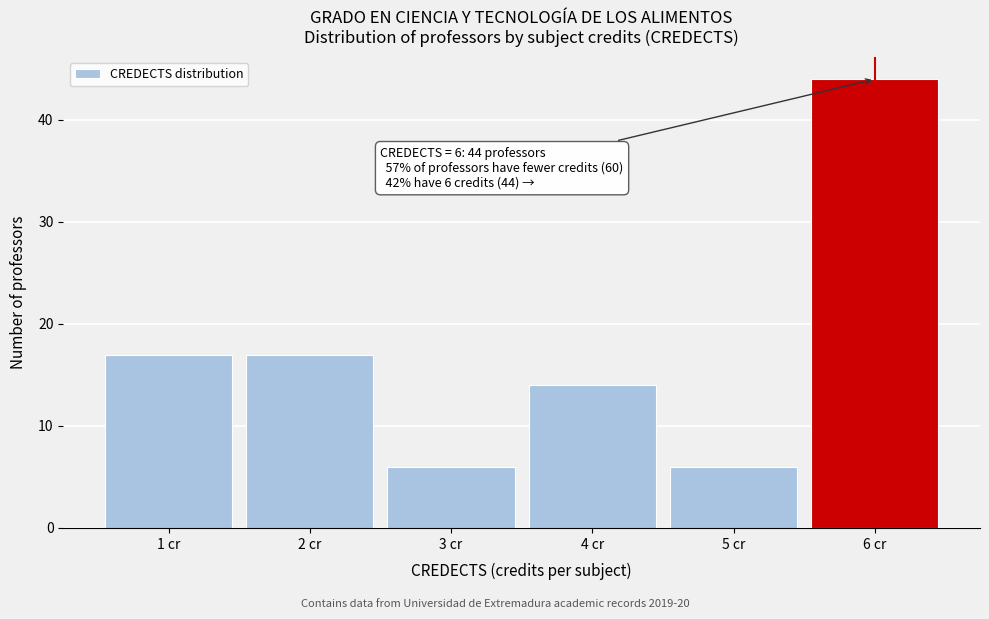

Over which range of the x-axis is the bar tallest?

5.5 to 6.5